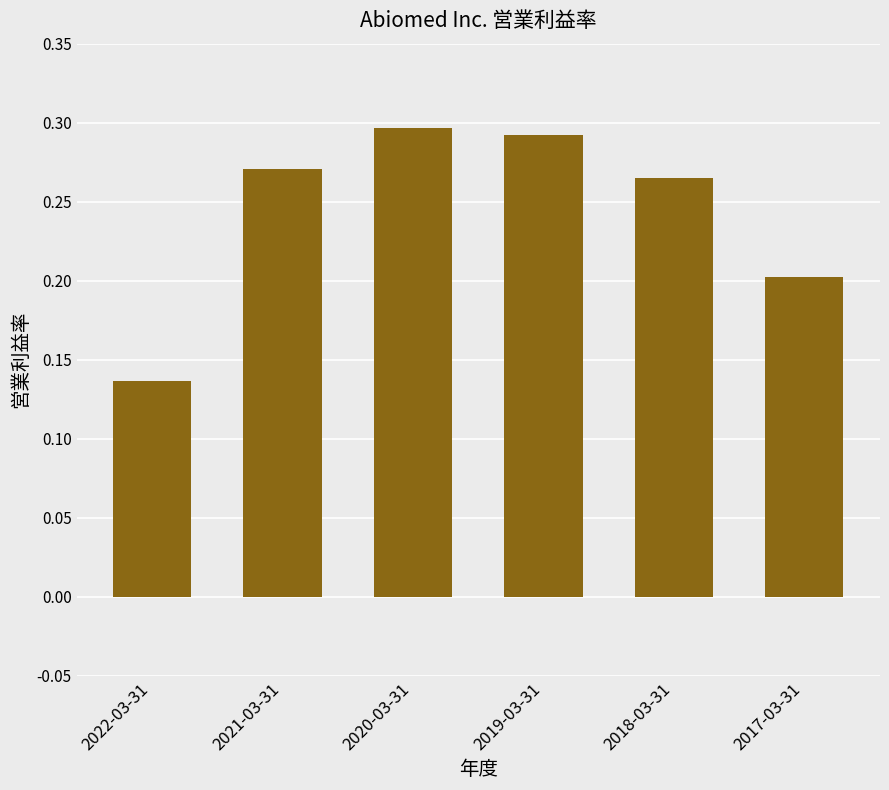

How many bars are there in total?

6